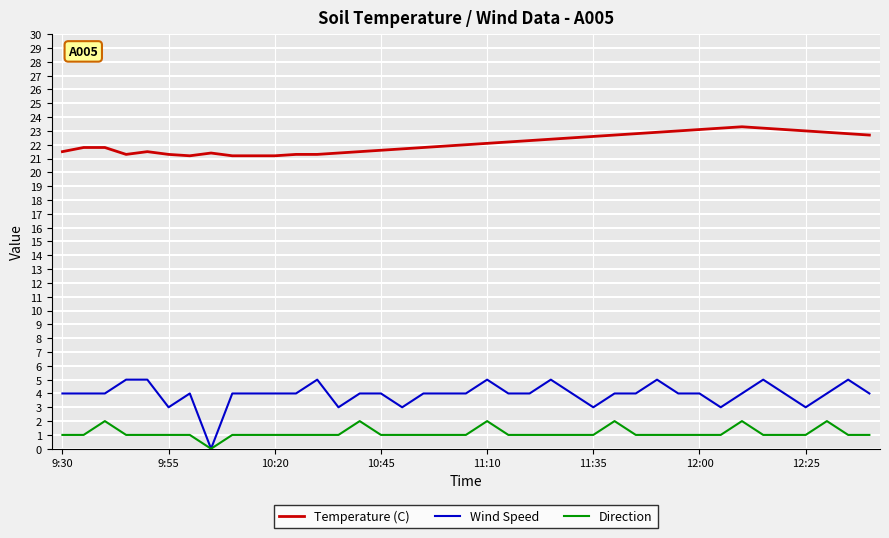

Which series has the widest spread of values?

Wind Speed